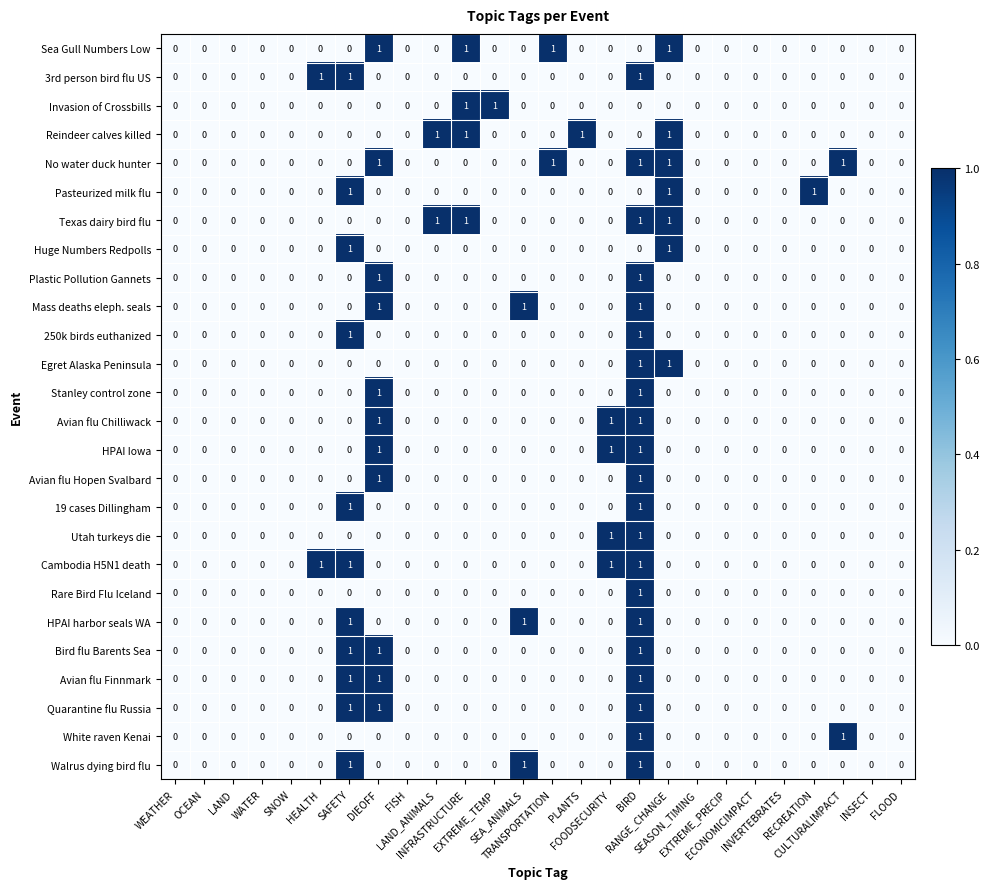

Which series has the largest total across all categories?

No water duck hunter